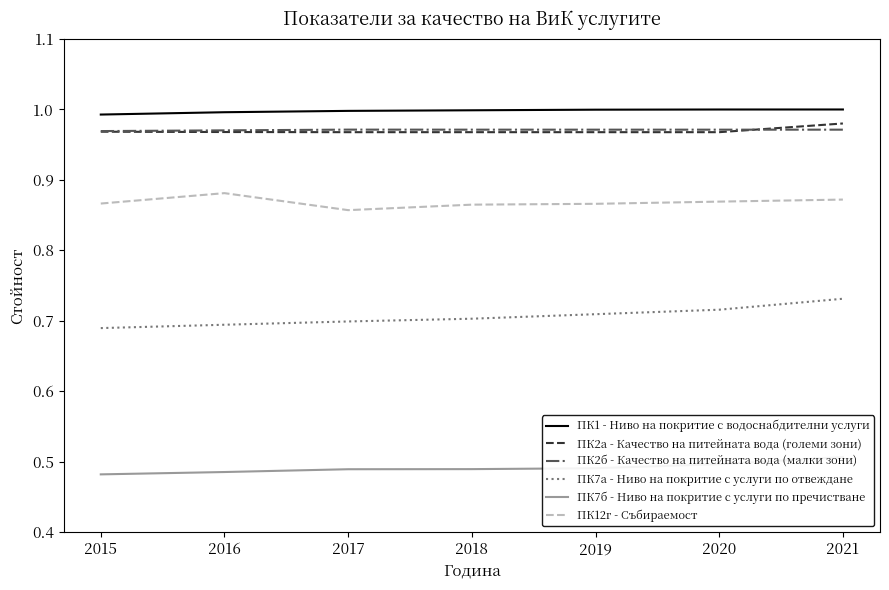

Which label corresponds to the largest value in the chart?

2021